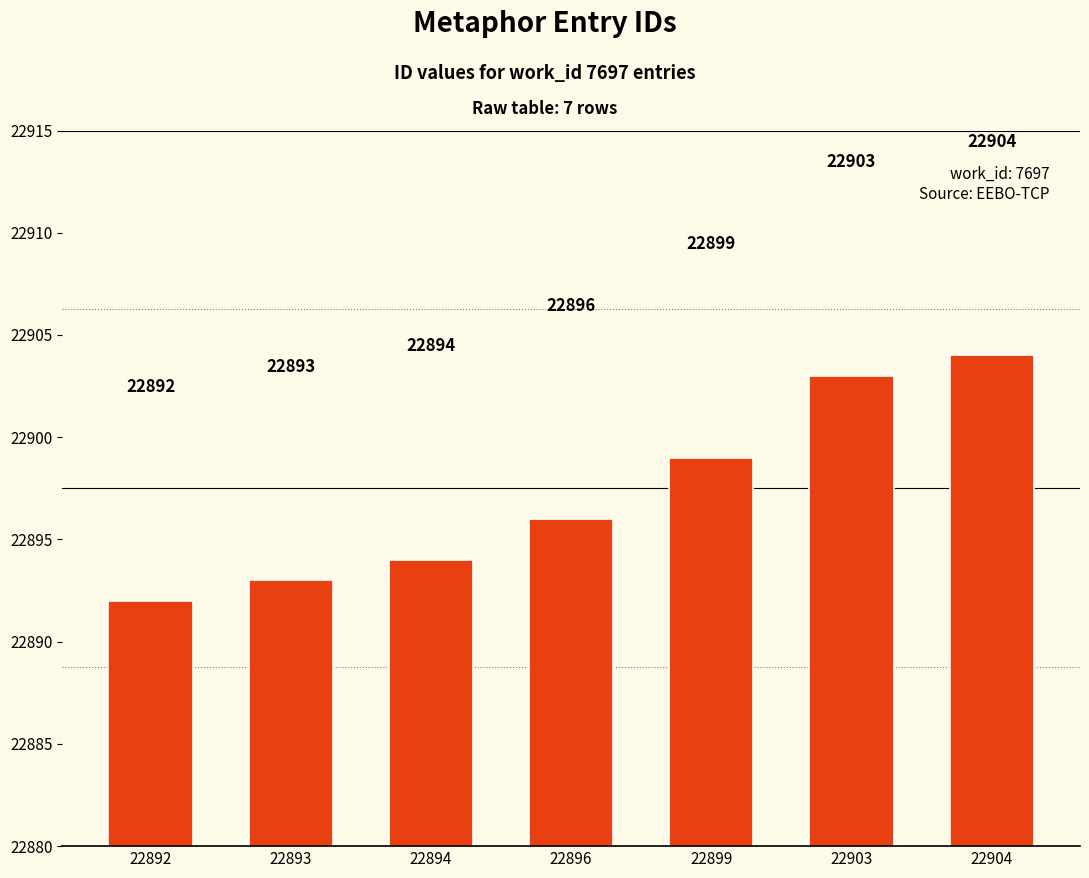

Reading left to right, list all the values displayed in this chart.

22892	22893	22894	22896	22899	22903	22904